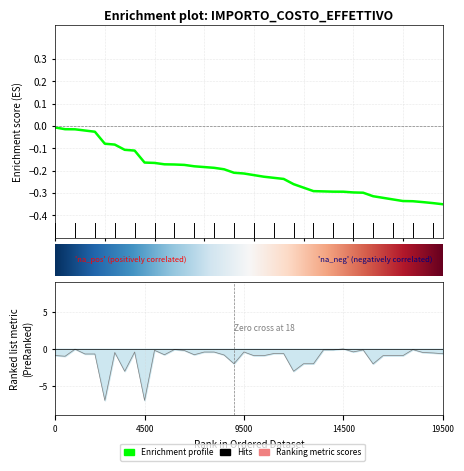

How many data points does each series have?

40